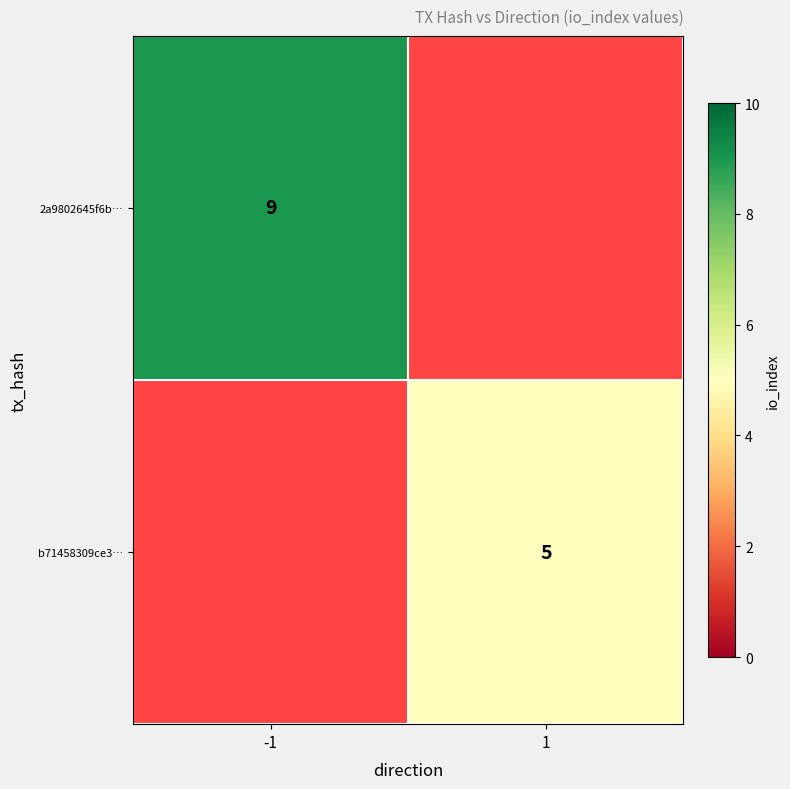

True or false: 2a9802645f6b… has a value of 9 at -1.

True